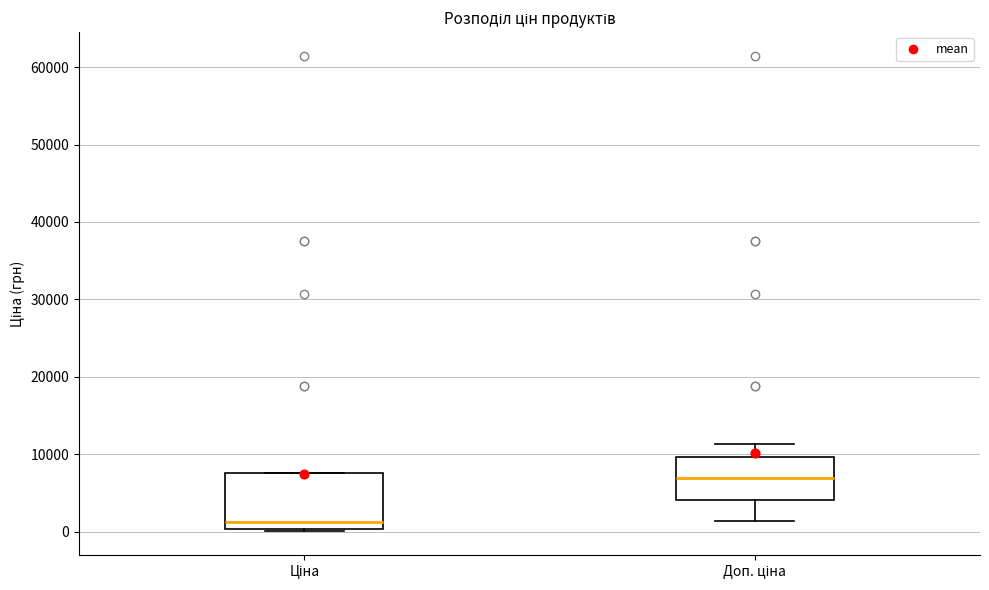

Reading left to right, read every box against the y-axis: the position of its median line, the range the box covers, and the ends of its whiskers. The values are not printed on the chart, so give them approximately, as read against the axis.

Ціна: median 1000, box 0 to 8000, whiskers 0 (just below the box's lower edge) to 8000
Доп. ціна: median 7000, box 4000 to 10000, whiskers 1000 to 11000